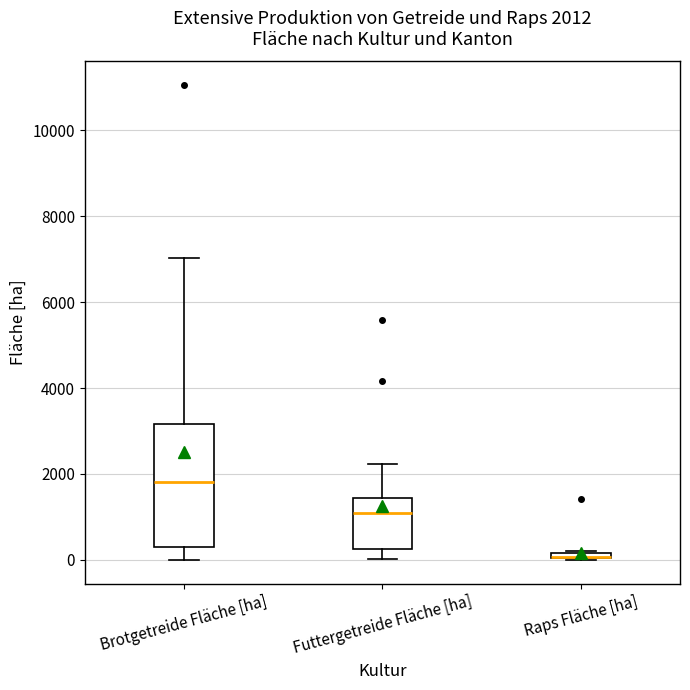

Which box is the tallest, from its lower edge to its upper edge?

Brotgetreide Fläche [ha]